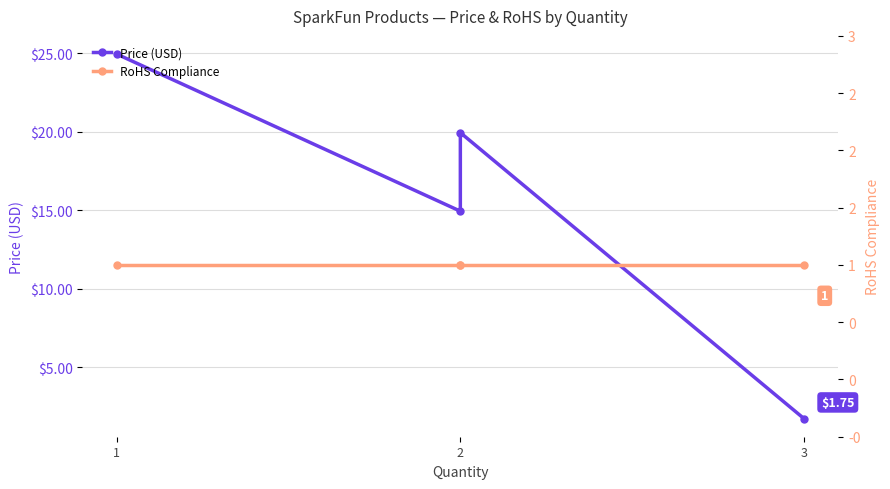

Which series changed the most between 2 and 3?

Price (USD)